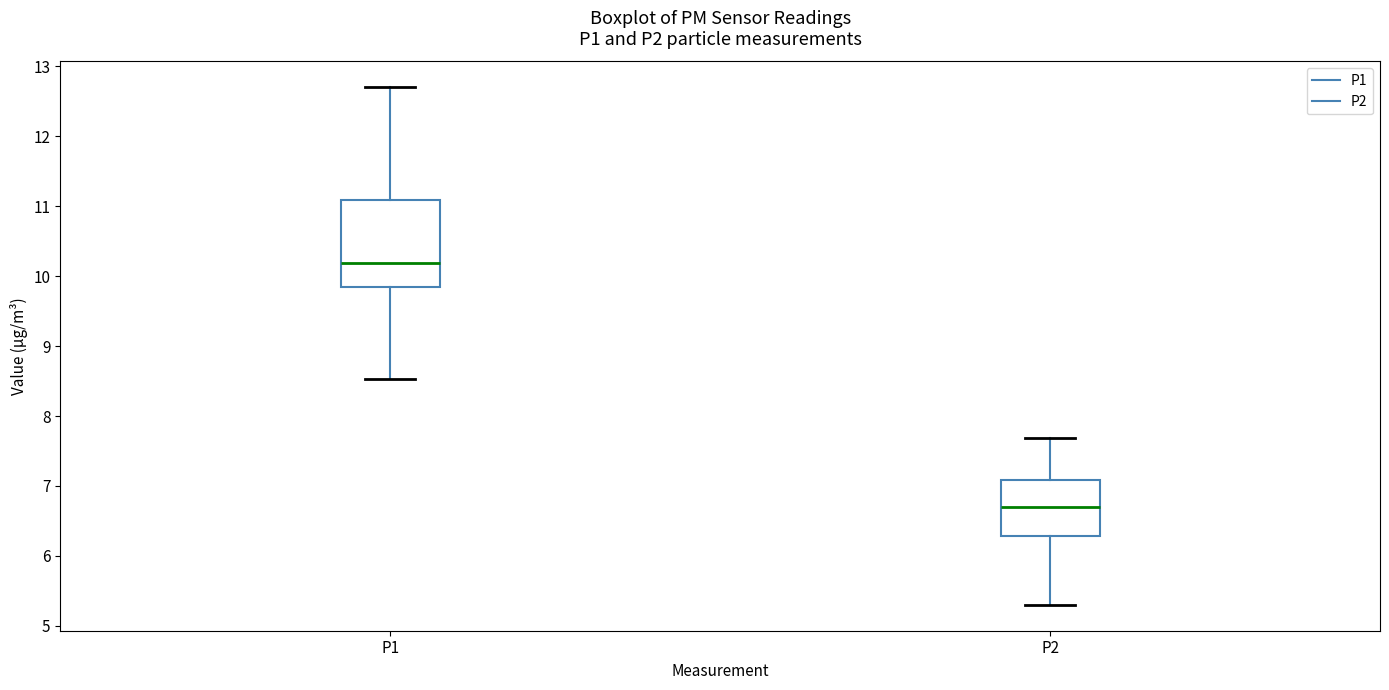

Where is the lower edge of the box for P2 on the y-axis? The values are not printed on the chart, so give them approximately, as read against the axis.

6.3